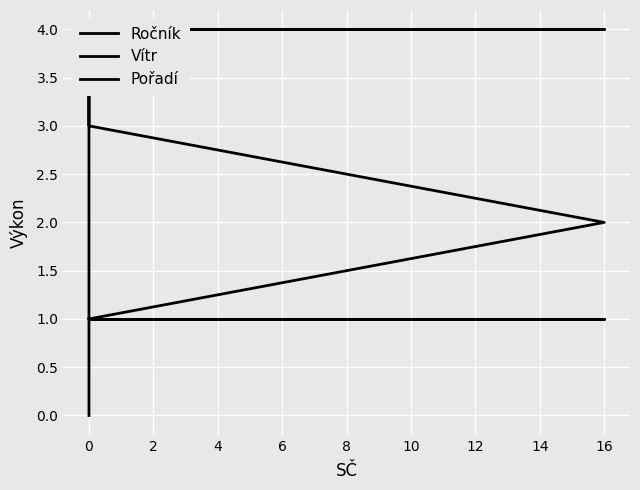

Which series has the widest spread of values?

Pořadí